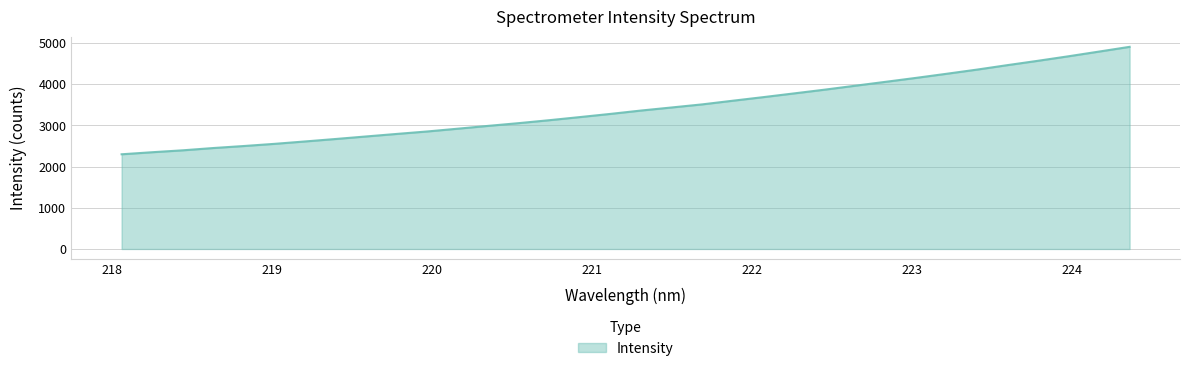

What is the maximum value shown in the chart?

4906.1